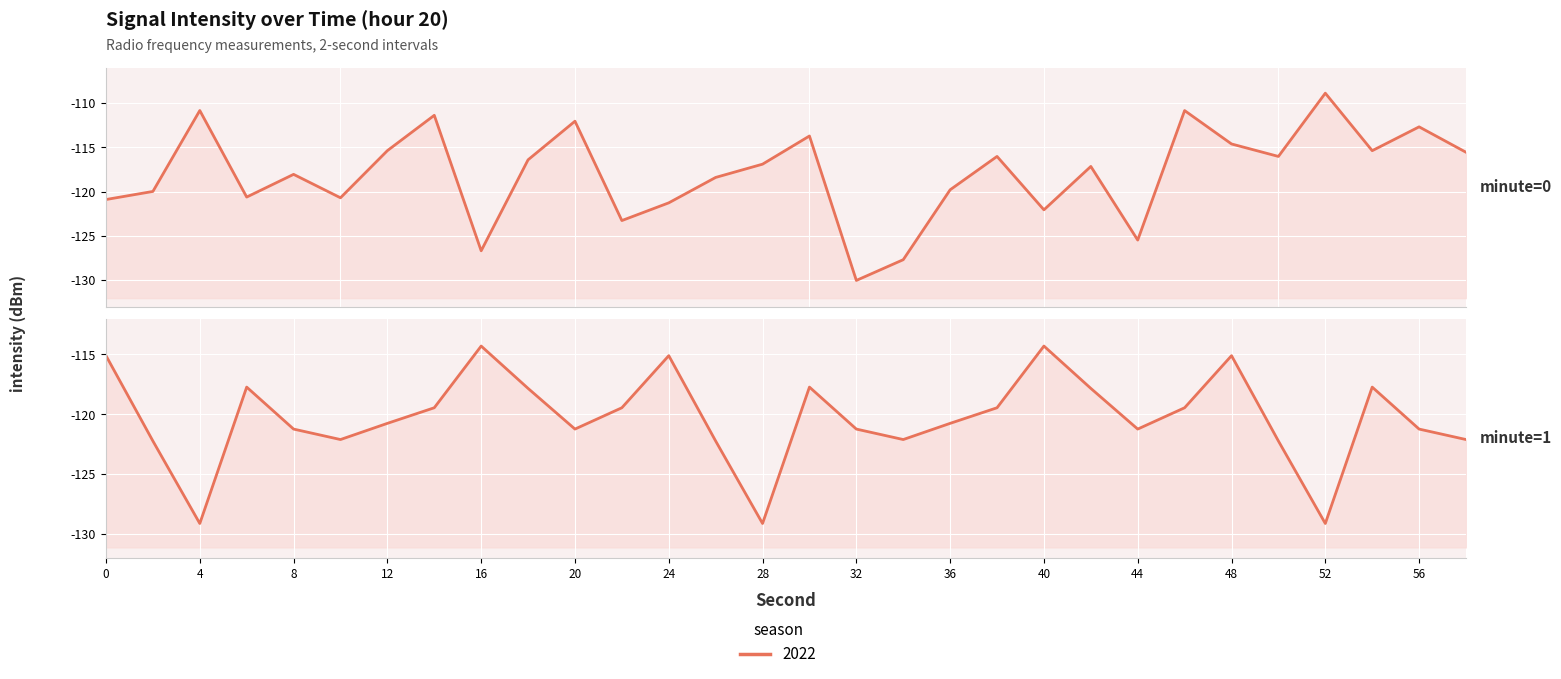

What is the maximum value shown in the chart?

-108.9